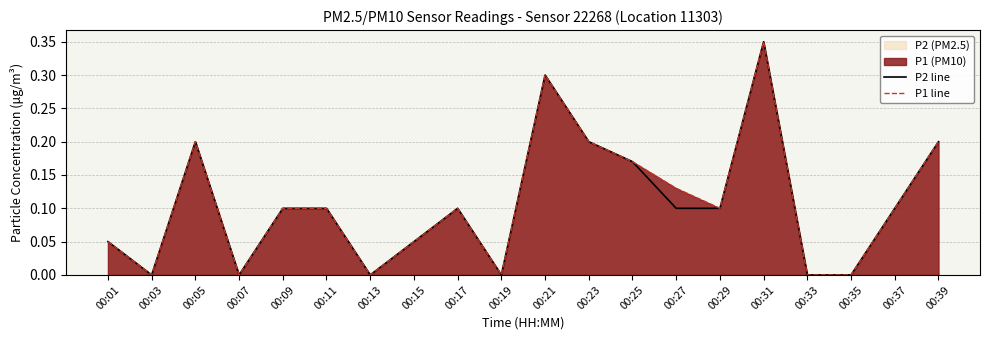

What is the value of the P2 line point at the 15th from the left?

0.1